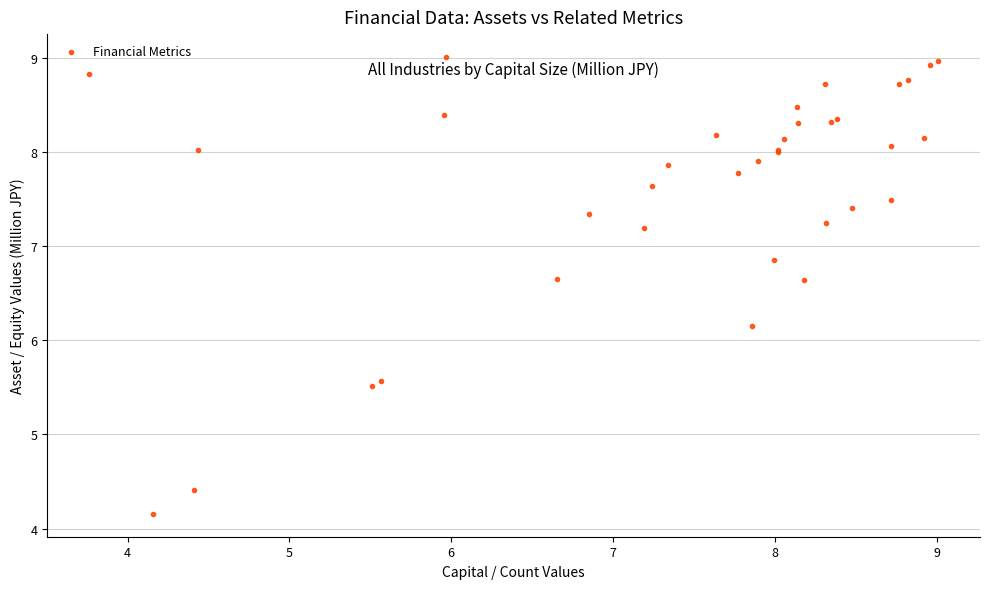

What Y value in the scatter plot is closest to 6?

6.2